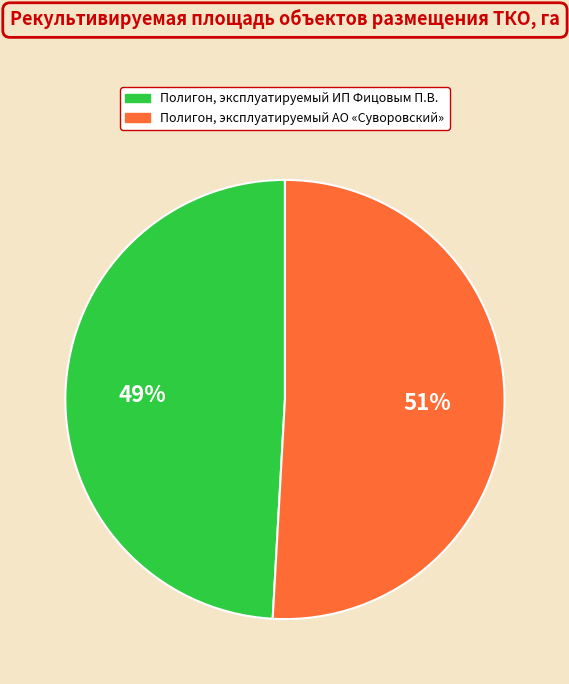

Is there a majority slice in this chart?

Yes